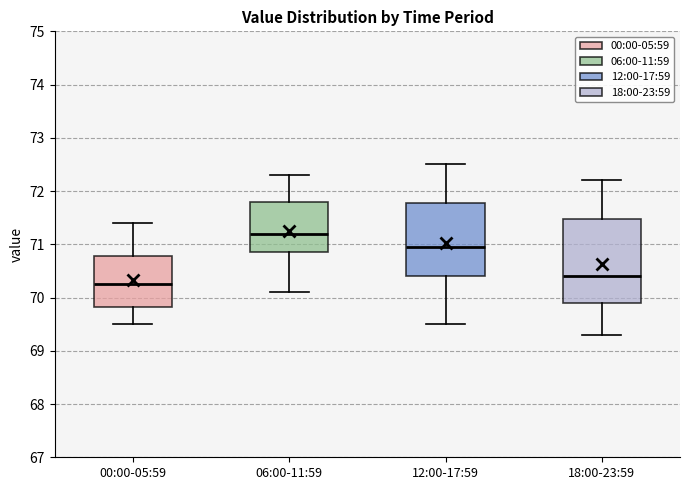

Reading left to right, read every box against the y-axis: the position of its median line, the range the box covers, and the ends of its whiskers. The values are not printed on the chart, so give them approximately, as read against the axis.

00:00-05:59: median 70.3, box 69.8 to 70.8, whiskers 69.5 to 71.4
06:00-11:59: median 71.2, box 70.9 to 71.8, whiskers 70.1 to 72.3
12:00-17:59: median 71.0, box 70.4 to 71.8, whiskers 69.5 to 72.5
18:00-23:59: median 70.4, box 69.9 to 71.5, whiskers 69.3 to 72.2